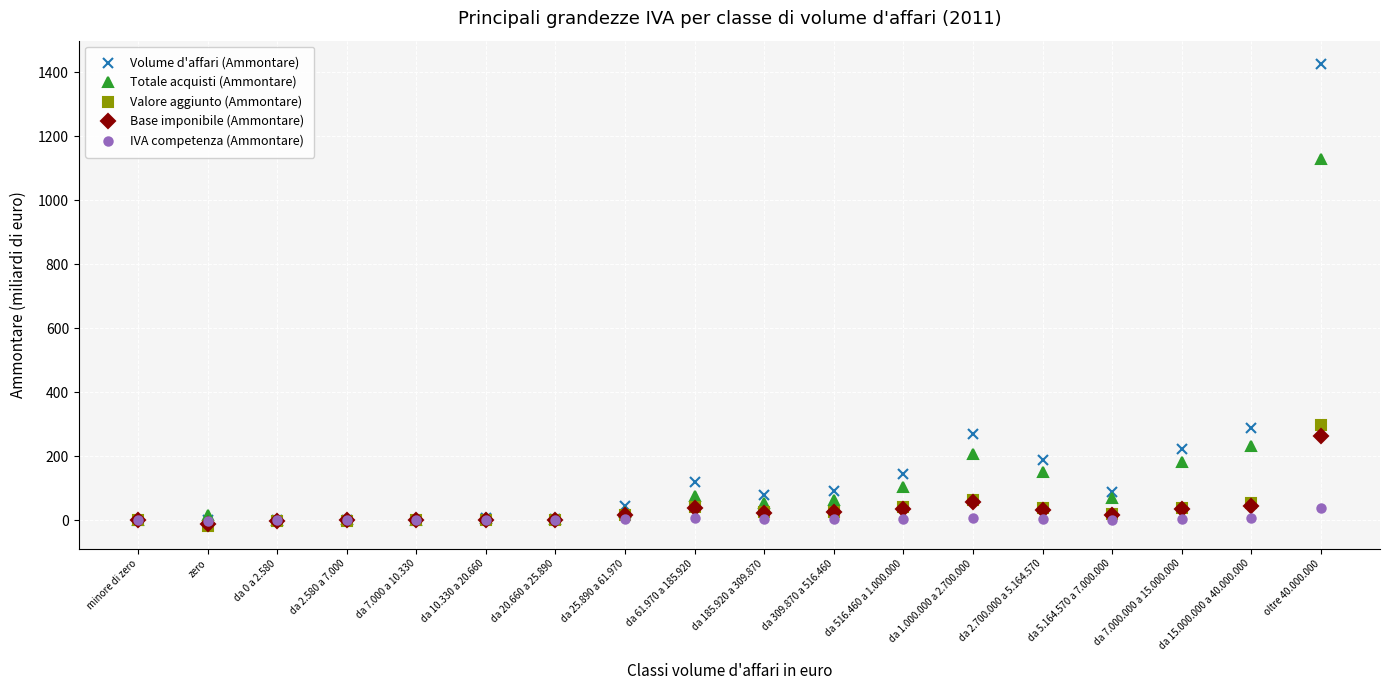

What is the sum of the IVA competenza (Ammontare) values at da 7.000.000 a 15.000.000 and da 5.164.570 a 7.000.000?

6.7